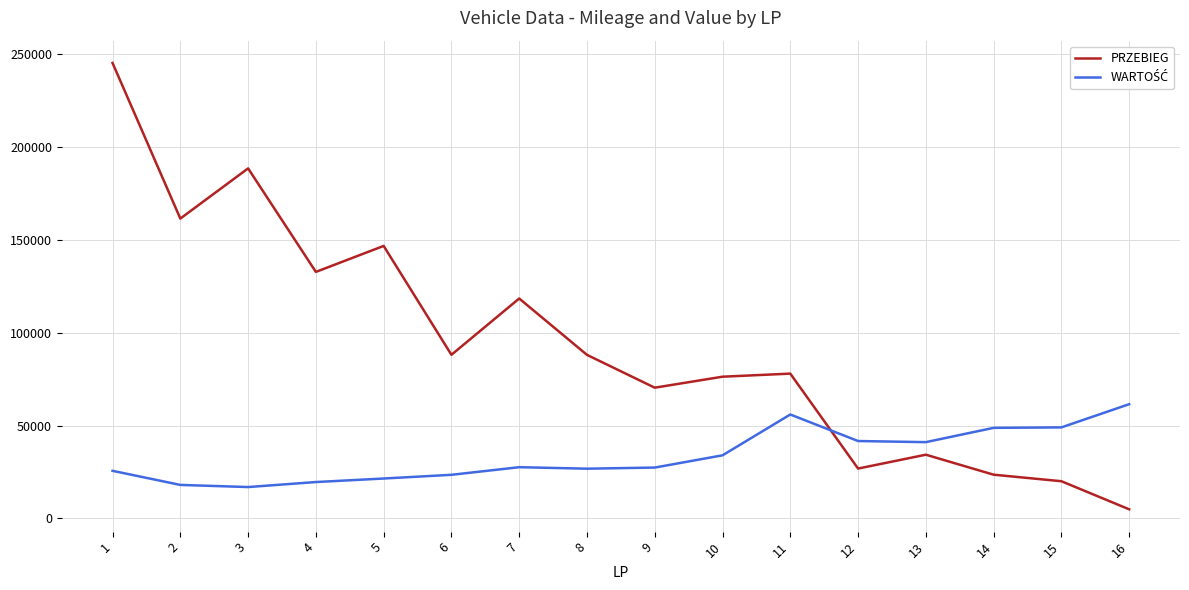

True or false: PRZEBIEG has a value of 88134 at 8.

True